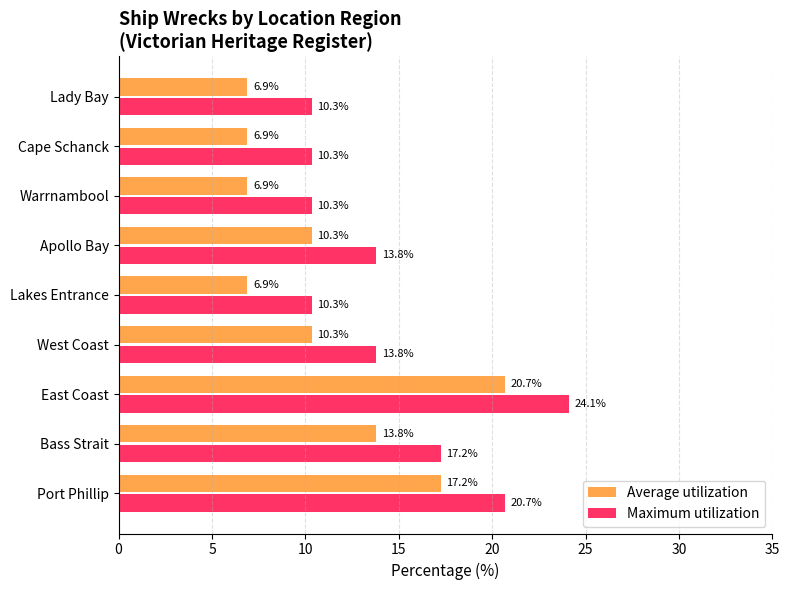

What is the difference between the Average utilization values at Cape Schanck and West Coast?

3.4